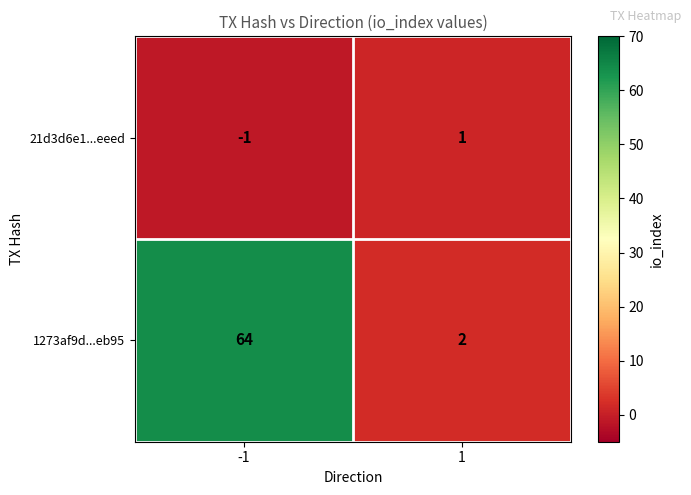

What is the difference between the maximum and minimum values in the 1273af9d...eb95 series?

62